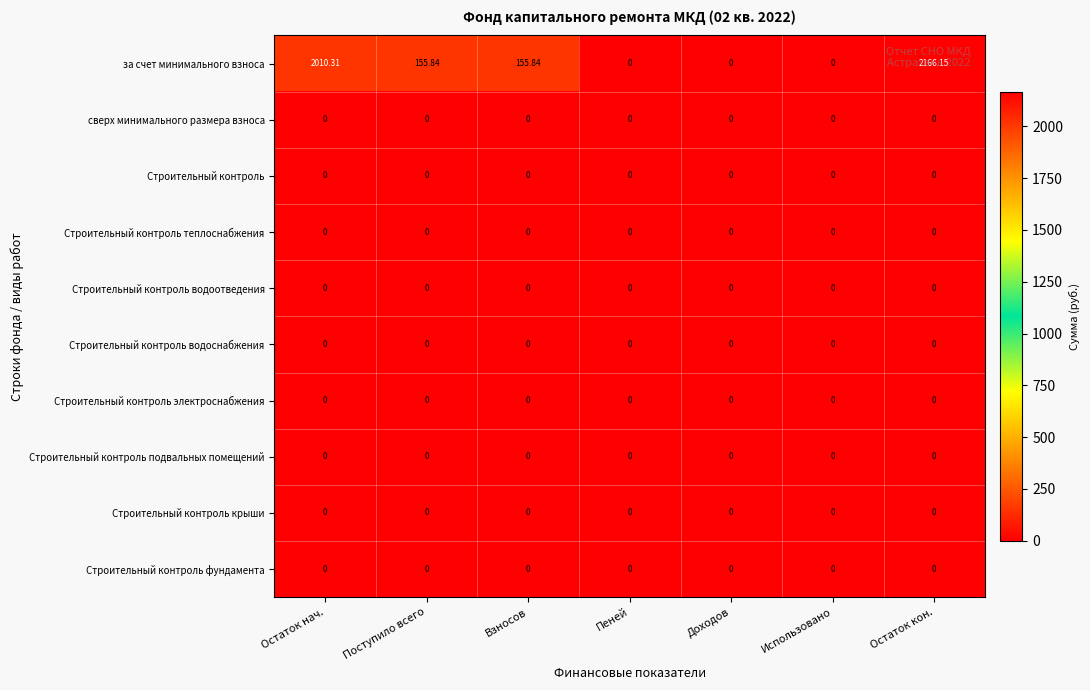

Which series has the largest total across all categories?

за счет минимального взноса